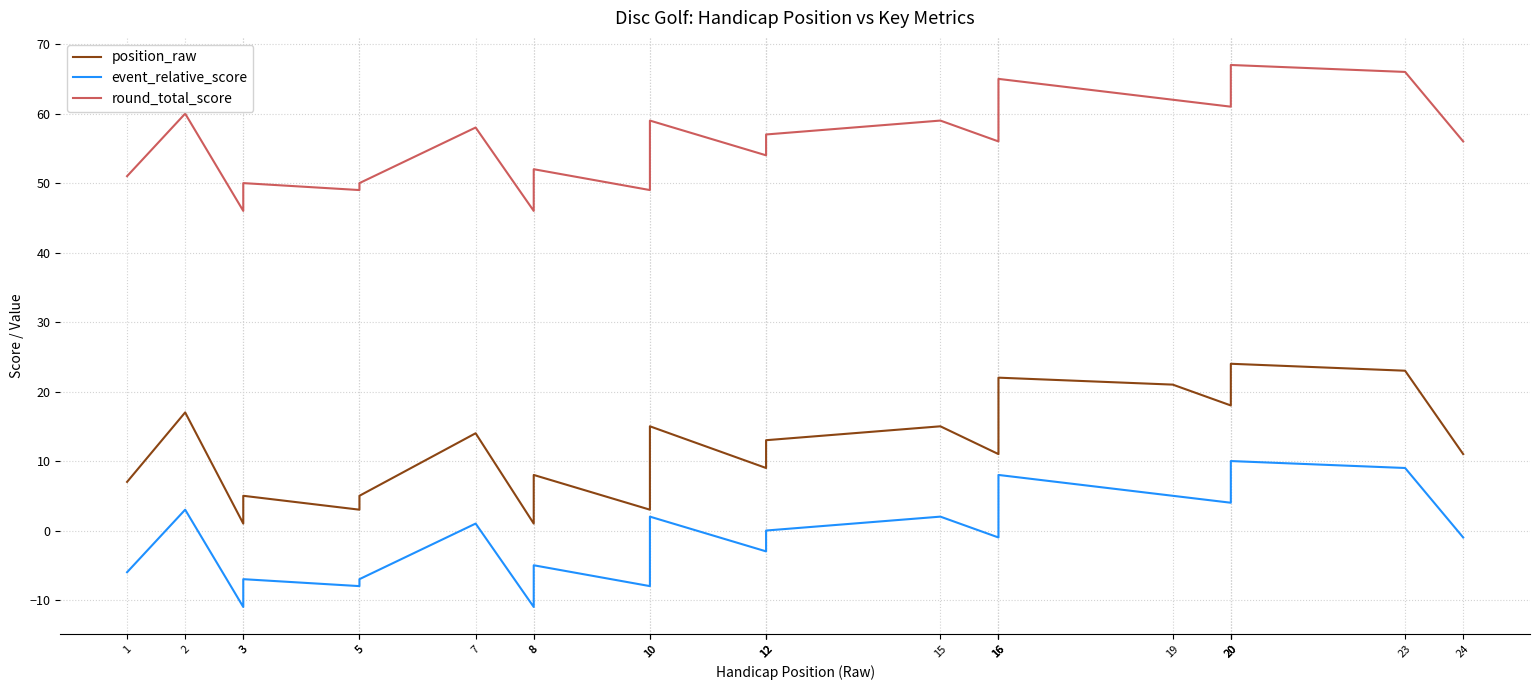

Is this an area chart (filled region under the line)?

No